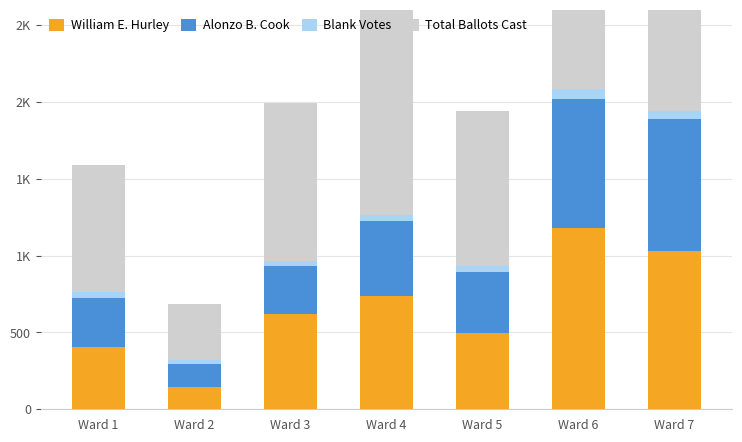

Where does the William E. Hurley series first go above 619?

Ward 4